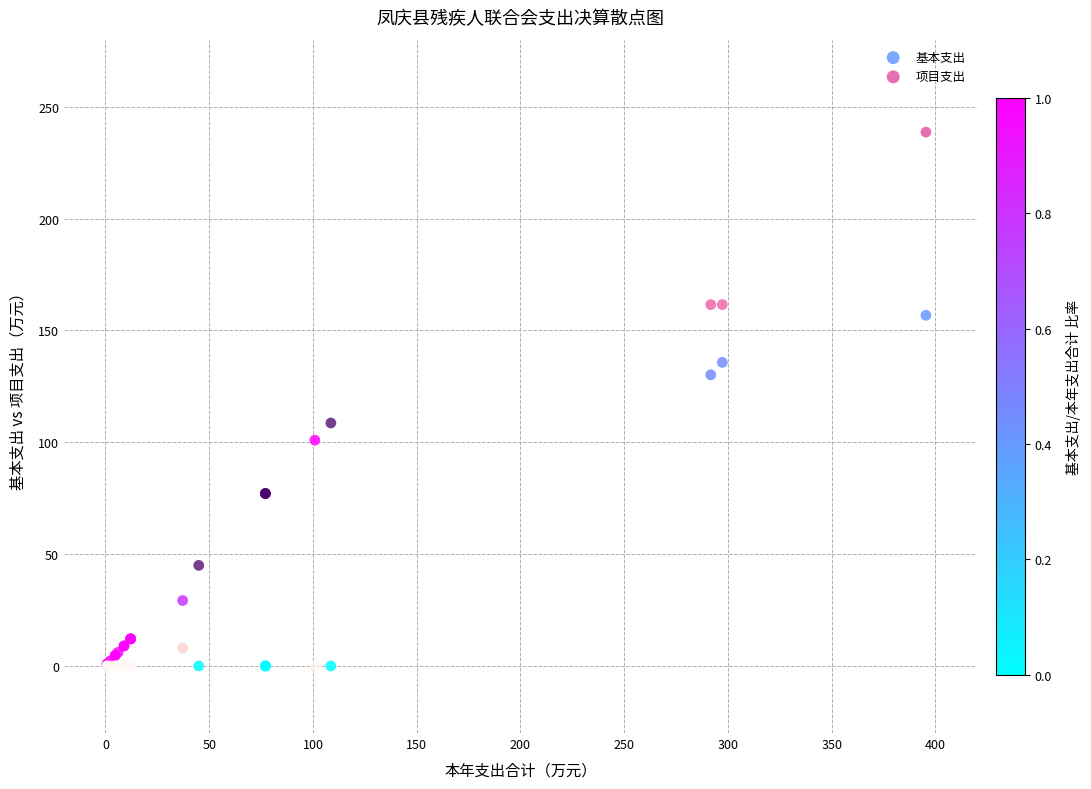

What are all the series names shown in the legend?

基本支出, 项目支出